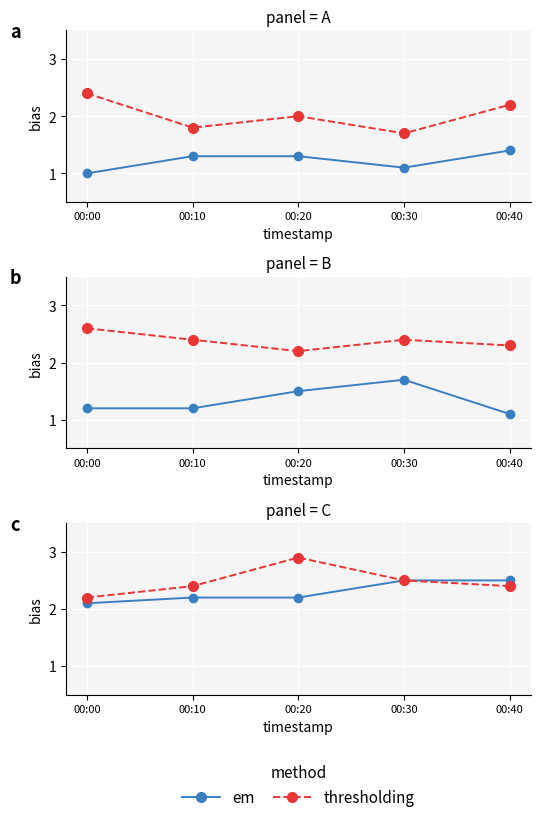

True or false: thresholding and em cross at least once.

False